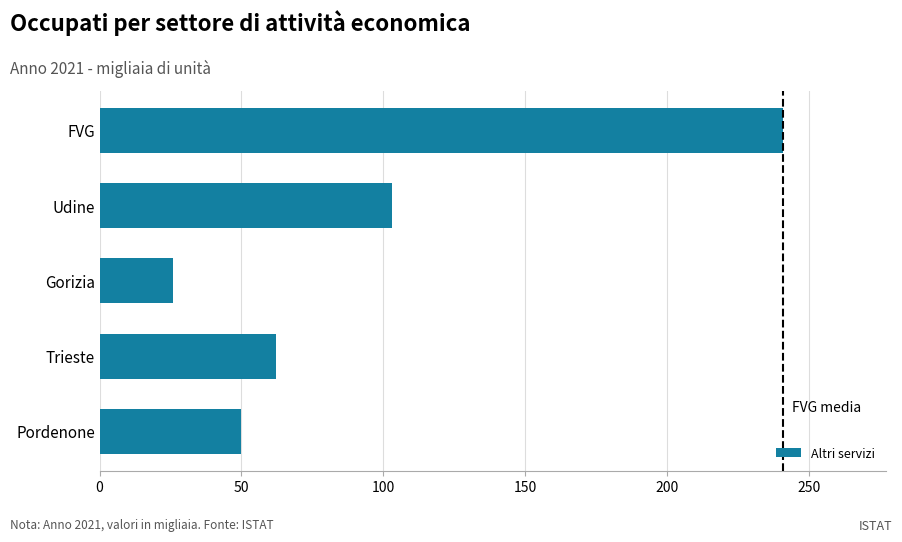

Reading top to bottom, extract all data points from this chart.

FVG=241	Udine=103	Gorizia=26	Trieste=62	Pordenone=50